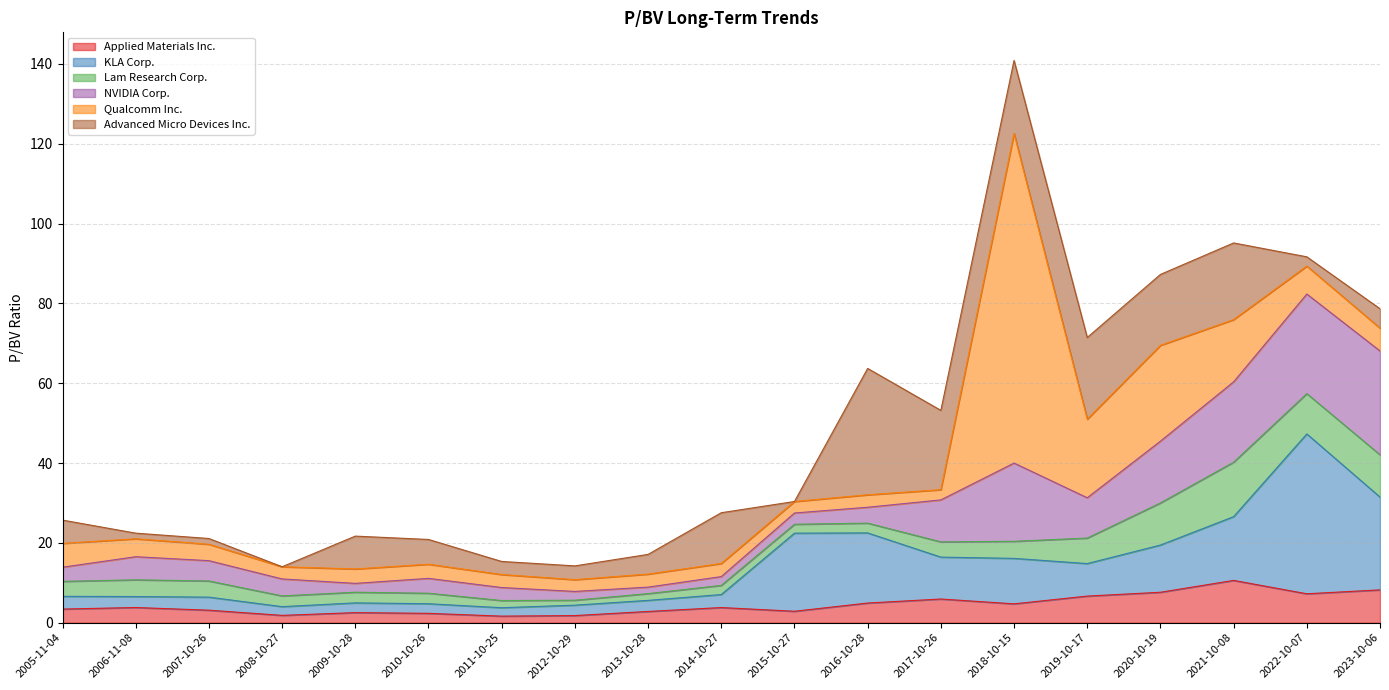

What is the difference between the KLA Corp. values at 2008-10-27 and 2006-11-08?

0.6